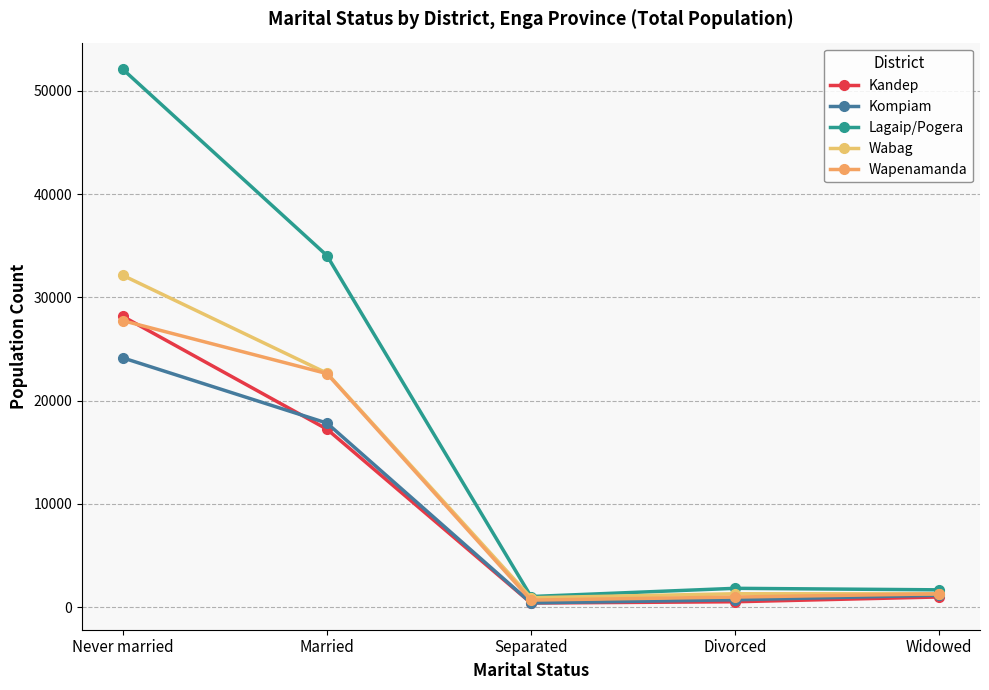

Reading left to right, list all the values displayed in this chart.

Kandep: Never married=28151	Married=17237	Separated=399	Divorced=523	Widowed=987
Kompiam: Never married=24137	Married=17823	Separated=413	Divorced=711	Widowed=1160
Lagaip/Pogera: Never married=52080	Married=34046	Separated=1029	Divorced=1824	Widowed=1677
Wabag: Never married=32125	Married=22659	Separated=911	Divorced=1298	Widowed=1293
Wapenamanda: Never married=27742	Married=22617	Separated=684	Divorced=977	Widowed=1290